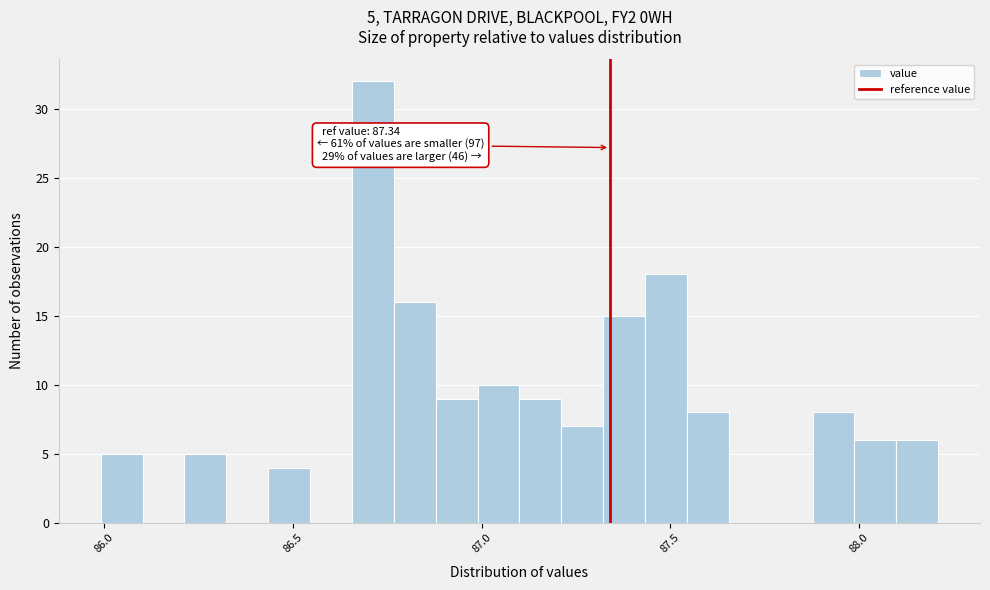

Read against the x-axis, roughly where is the centre of the tallest bar?

86.70